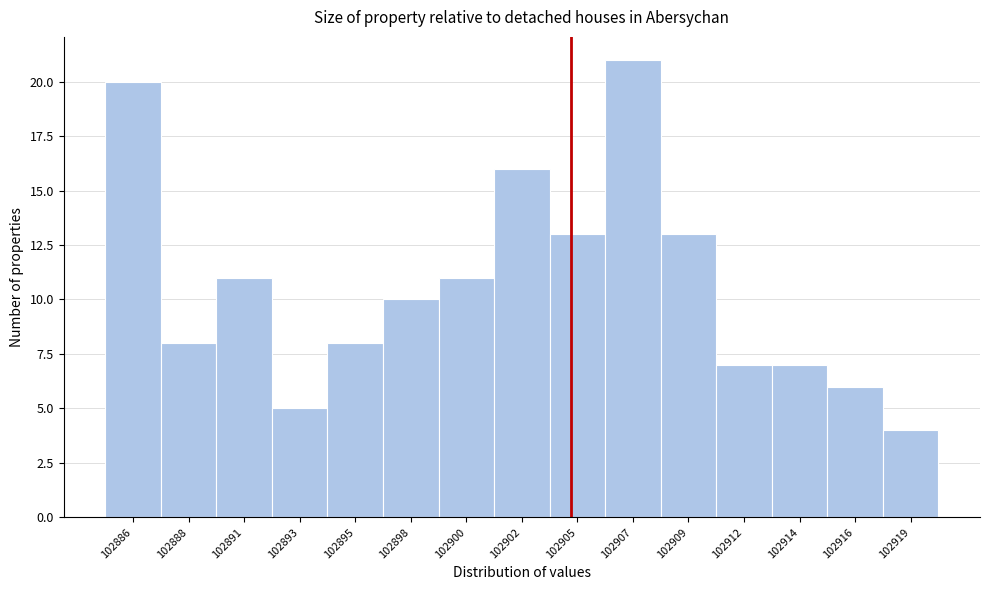

Reading left to right, extract all data points from this chart.

102886=20	102888=8	102891=11	102893=5	102895=8	102898=10	102900=11	102902=16	102905=13	102907=21	102909=13	102912=7	102914=7	102916=6	102919=4